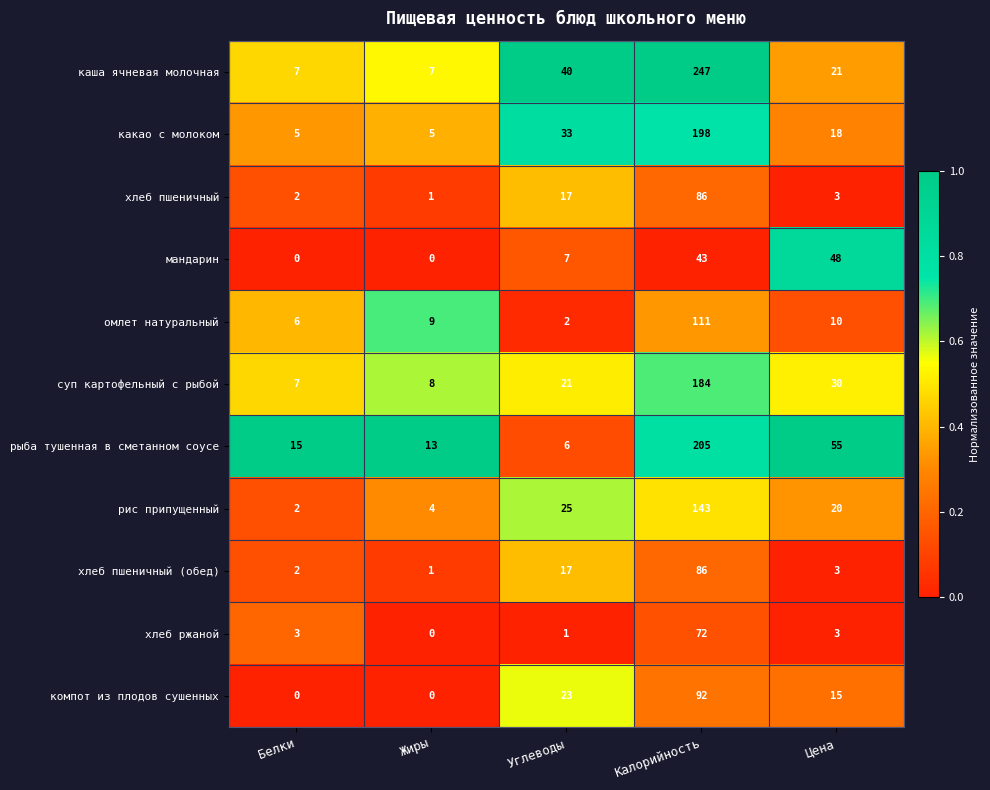

At how many categories does at least one series exceed 0?

5